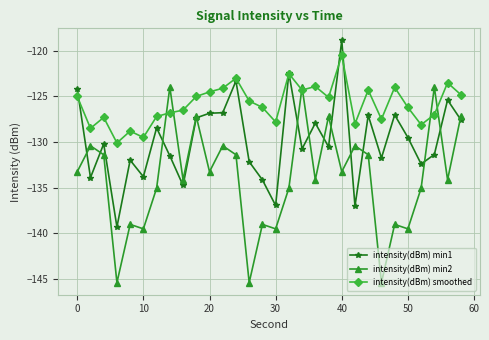

What is the lowest value of the intensity(dBm) min2 series?

-145.4